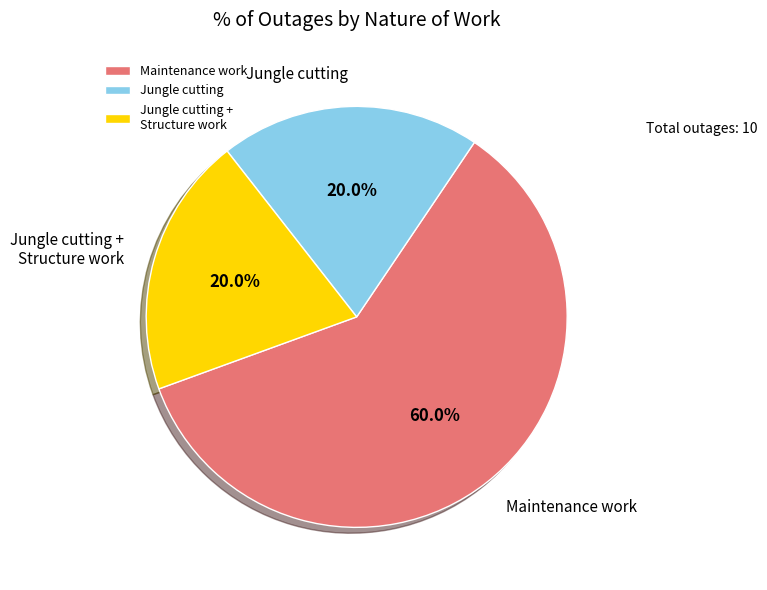

Does any single category account for the majority?

Yes